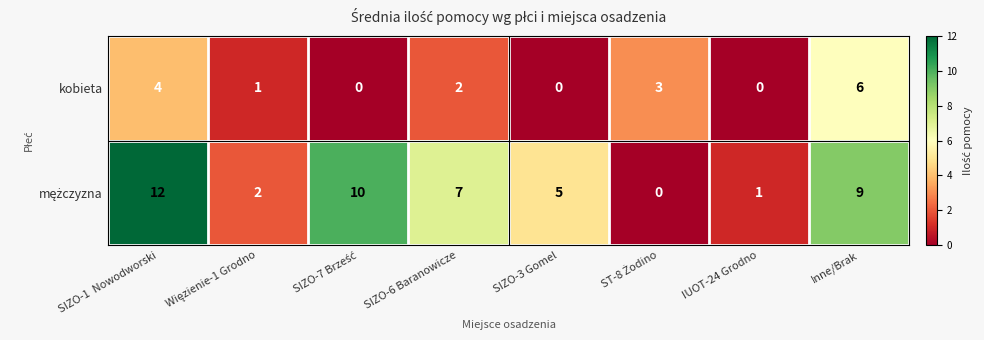

At which label does kobieta first exceed 2?

SIZO-1  Nowodworski